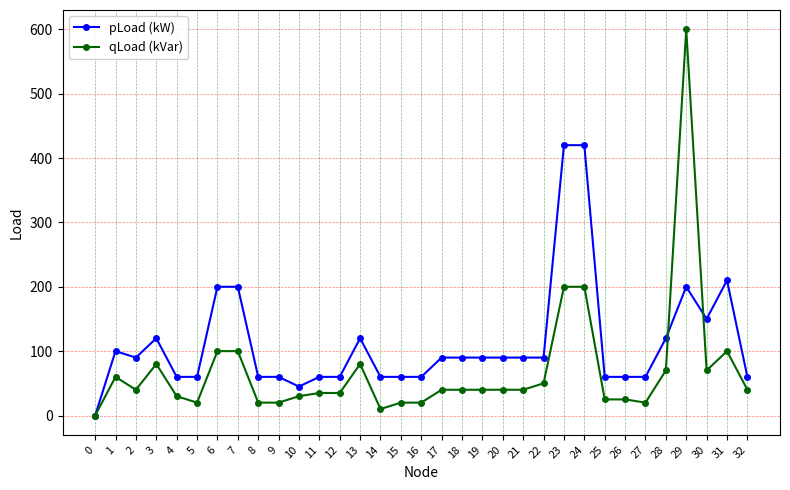

The pLoad (kW) series shows 0 at 0. True or false?

True